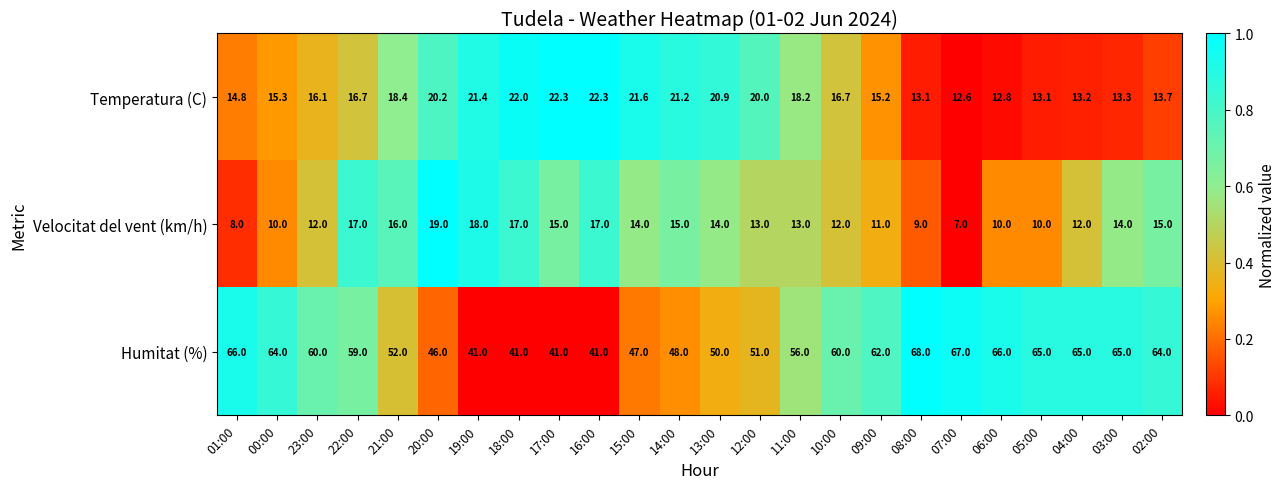

What is the average value of the Humitat (%) series?

56.0